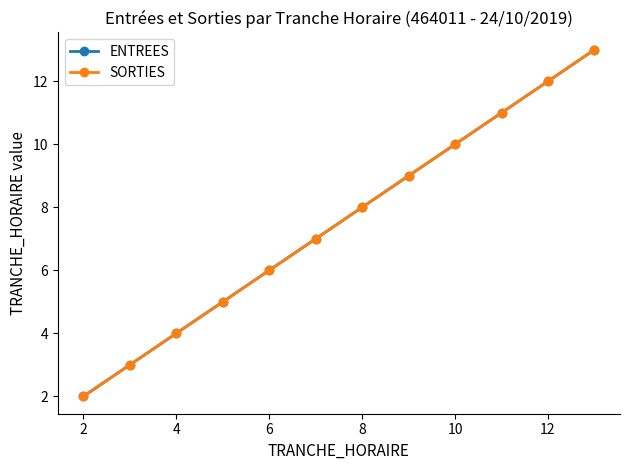

True or false: ENTREES and SORTIES intersect in this chart.

False